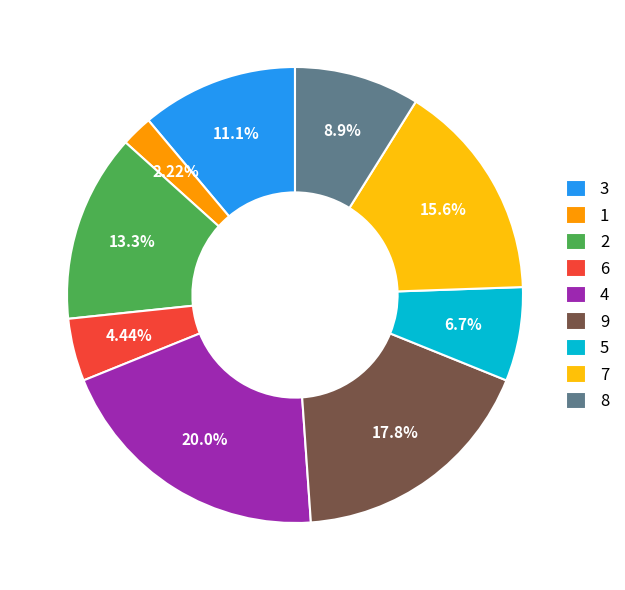

What is the ratio of the value at 1 to the value at 2?

0.2